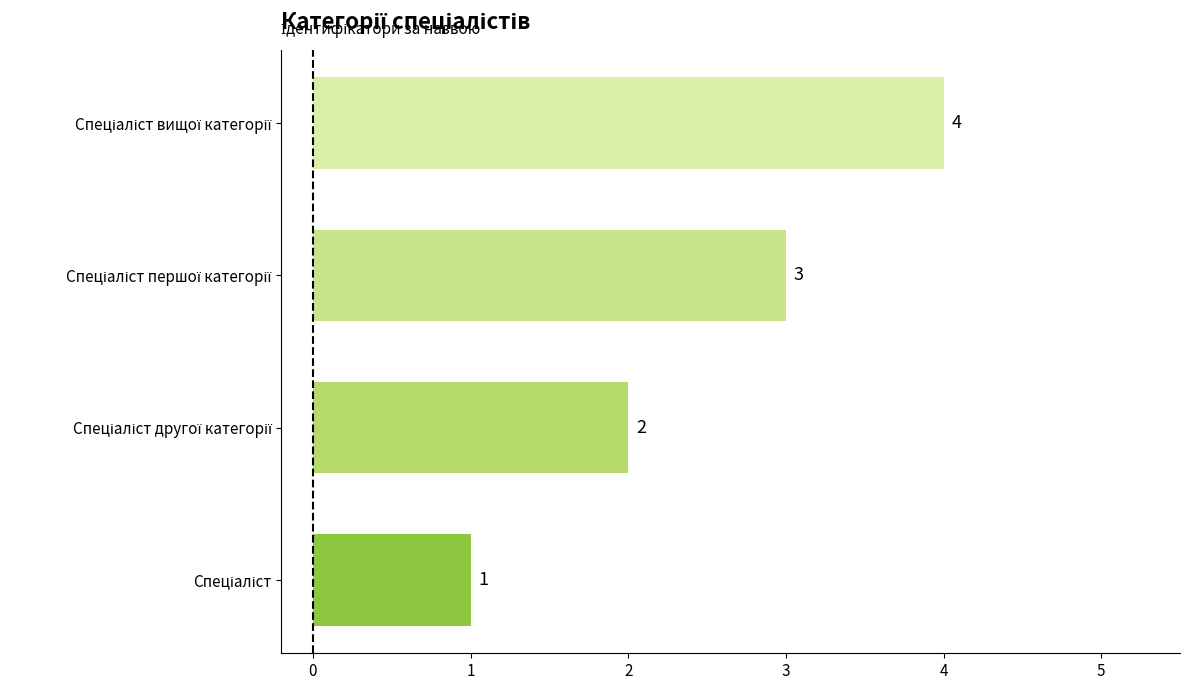

How many values are between 2 and 4?

3